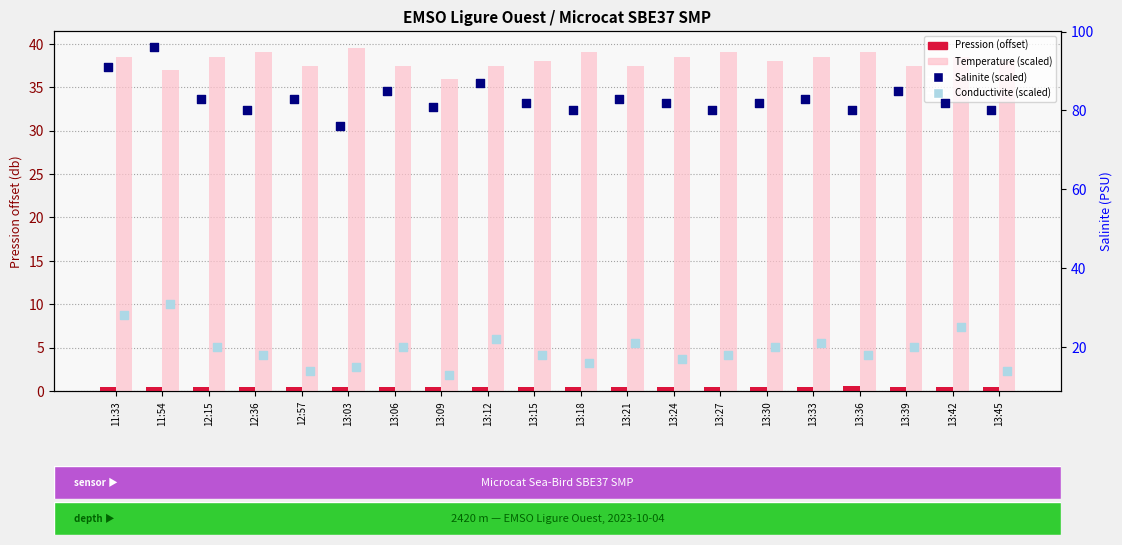

Is the value of Pression (offset) at 13:21 greater than the value of Temperature (scaled) at 12:36?

No